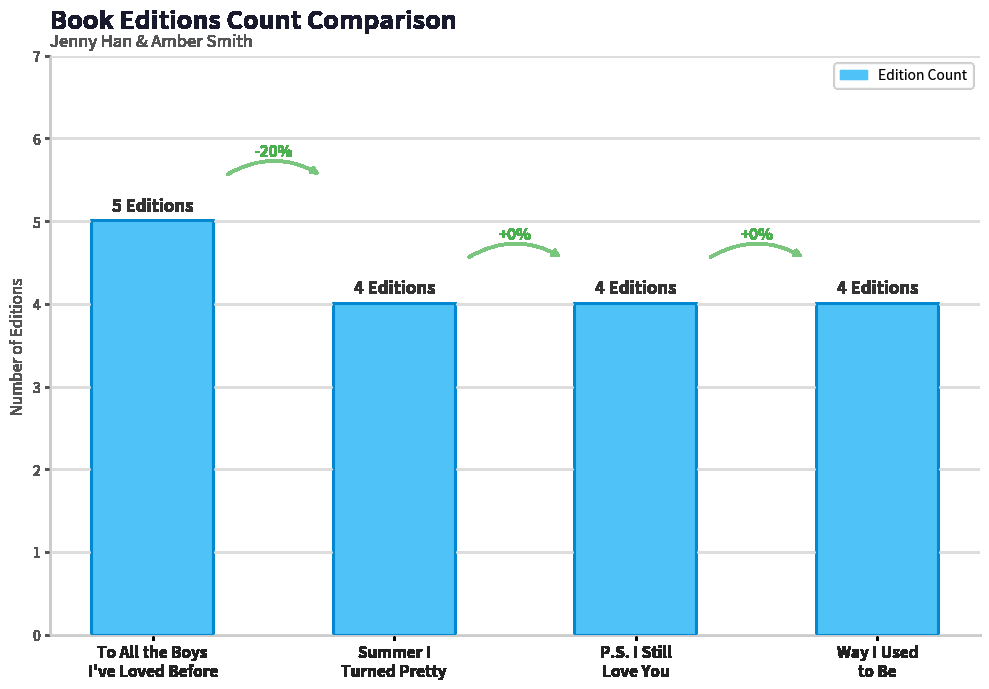

How many bars are there in total?

4